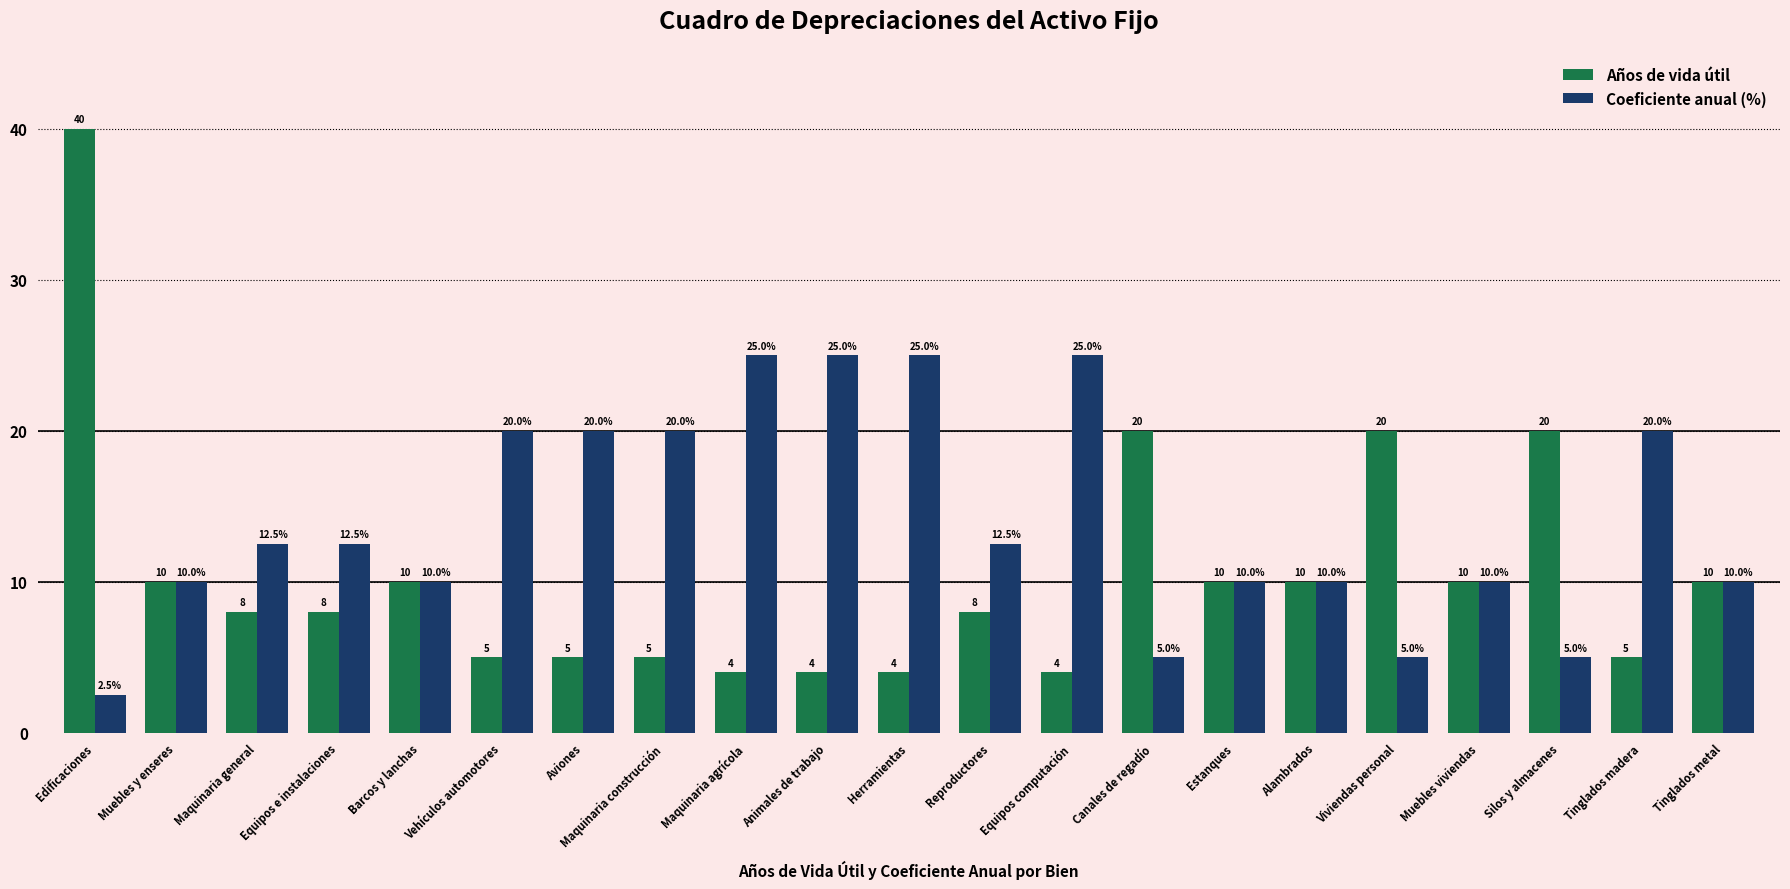

What position from the left is Maquinaria agrícola?

9